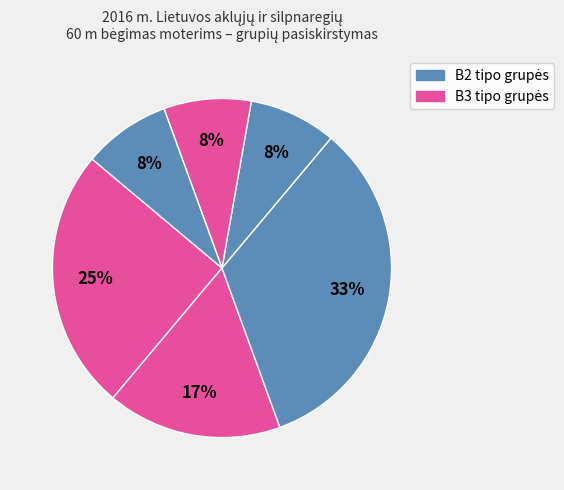

How many segments does this pie chart have?

6